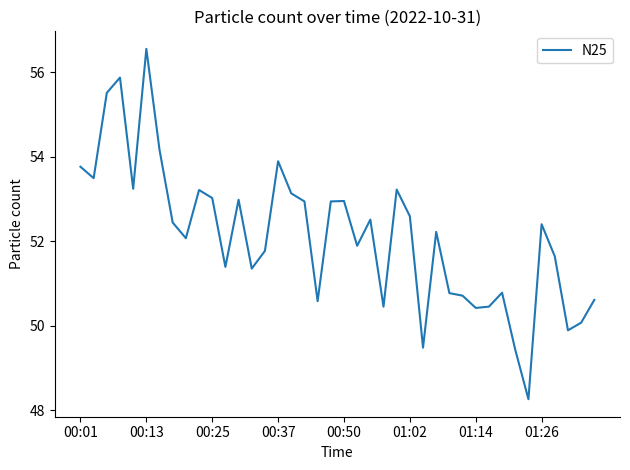

True or false: there are more than 2 points higher than both neighbors.

True